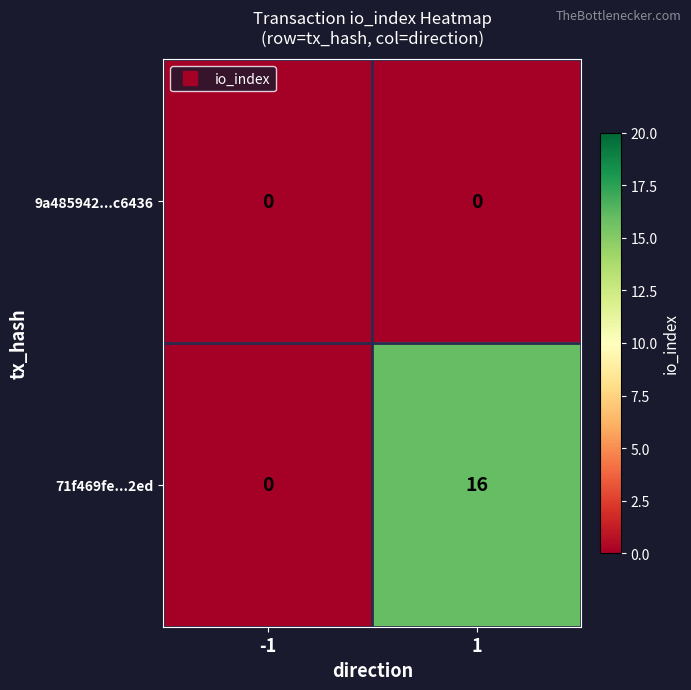

Is it true that 71f469fe...2ed equals 0 at -1?

True